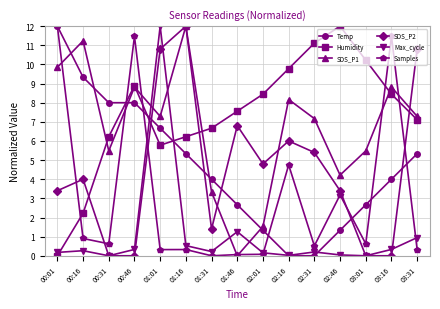

Count the number of data series in this chart.

6